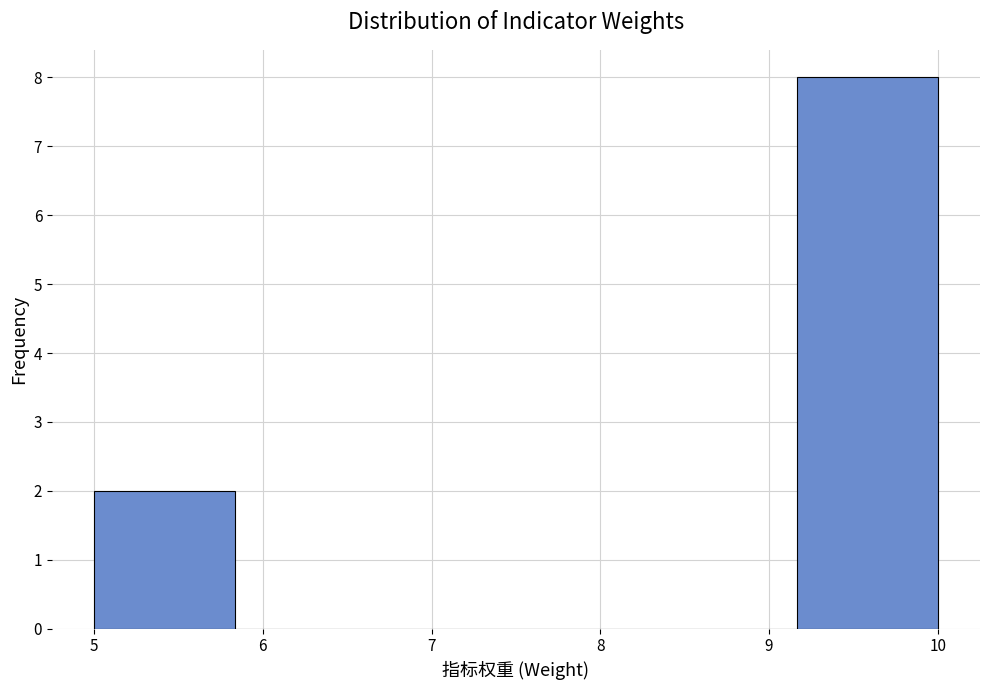

Reading left to right, list every bar in this chart as the range it spans on the x-axis followed by its height. Neither the bar edges nor the heights are printed on the chart, so give them approximately, as read against the axes.

5.0 to 5.8: 2
5.8 to 6.7: 0
6.7 to 7.5: 0
7.5 to 8.3: 0
8.3 to 9.2: 0
9.2 to 10.0: 8